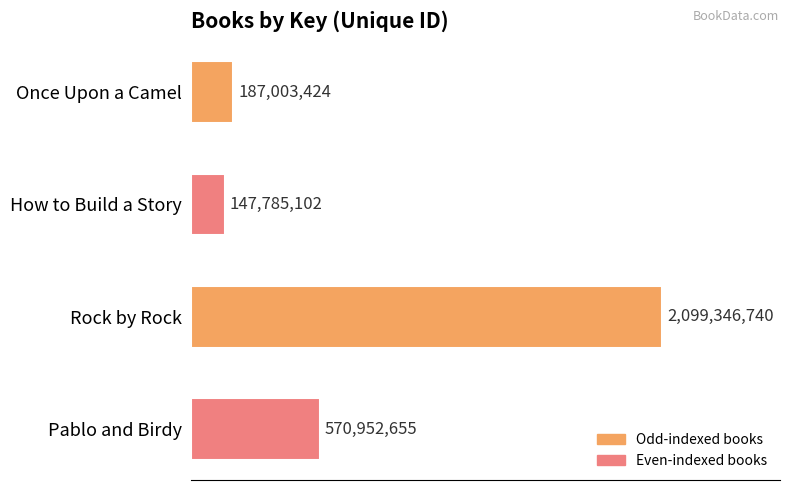

What is the sum of all values?

3005087921